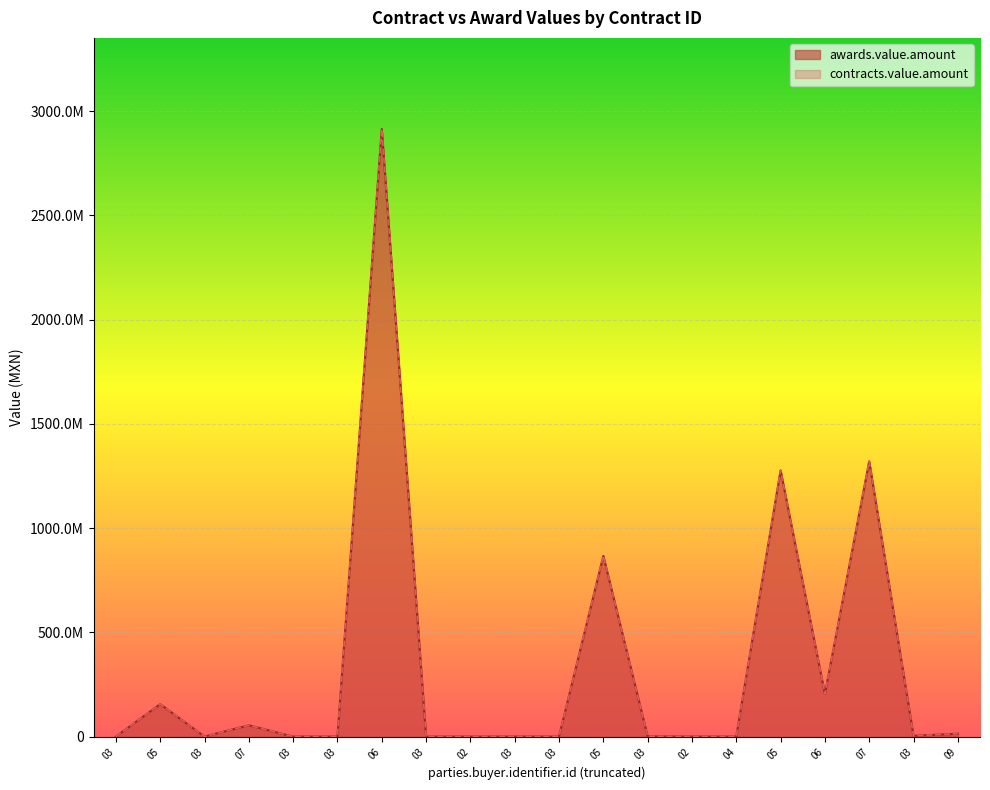

What is the total value across all series at 05?

311124274.4